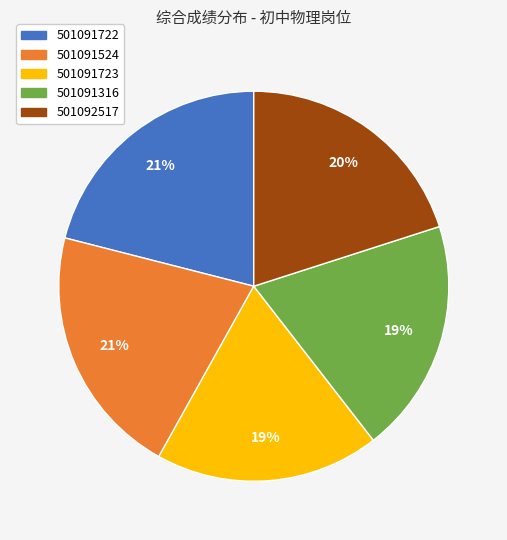

To the nearest percent, what is the difference between the largest and smallest slice percentages?

2%